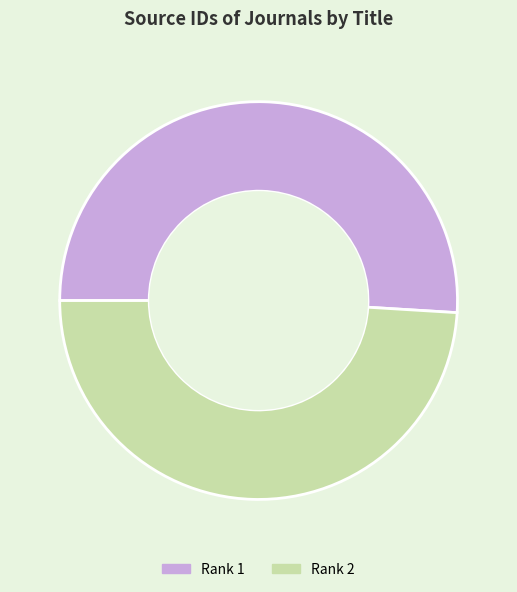

Rank the categories by value from lowest to highest.

Rank 2, Rank 1